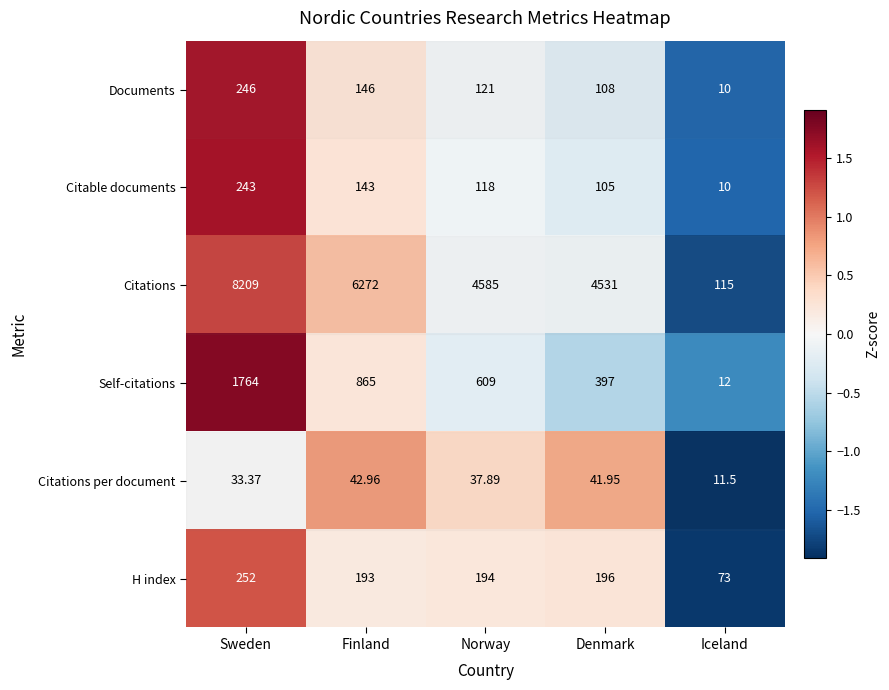

Which label corresponds to the largest value in the chart?

Sweden